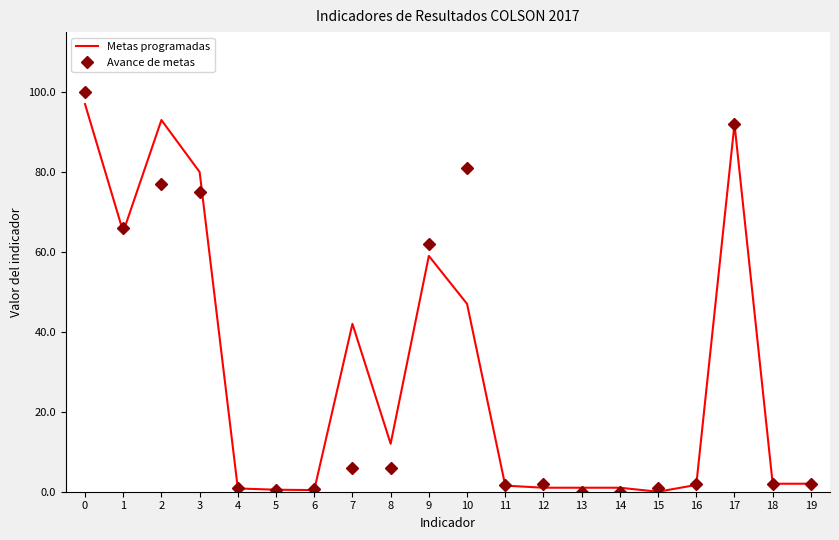

What is the maximum value shown in the chart?

100.0